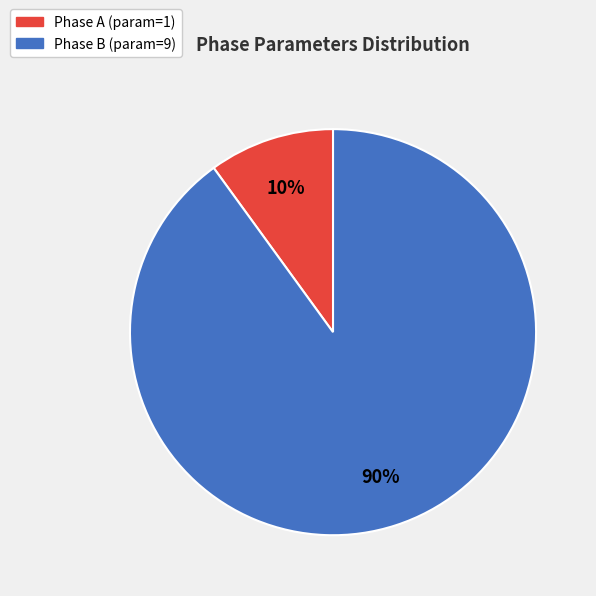

Is there a majority slice in this chart?

Yes